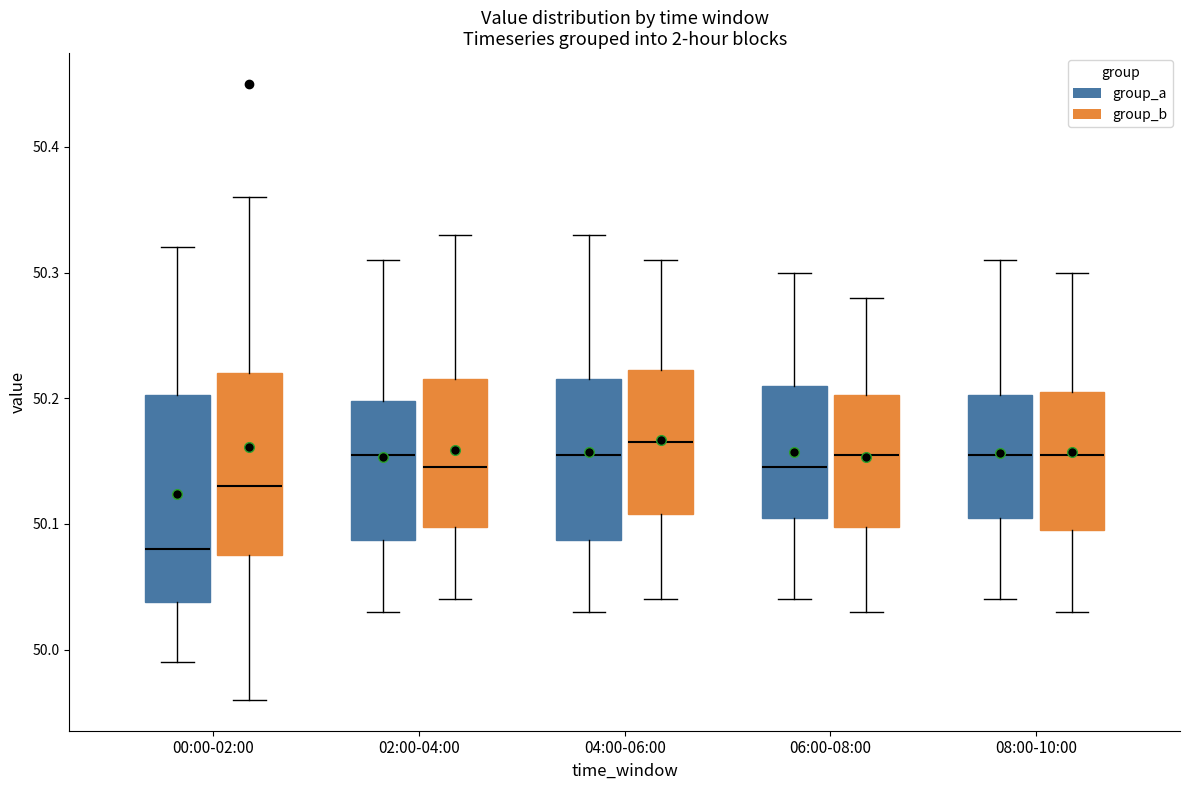

Which box is the tallest, from its lower edge to its upper edge?

00:00-02:00 (group_a)